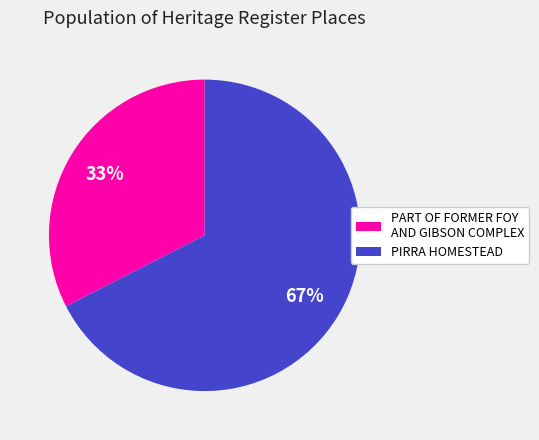

To the nearest percent, what is the average slice percentage?

50%